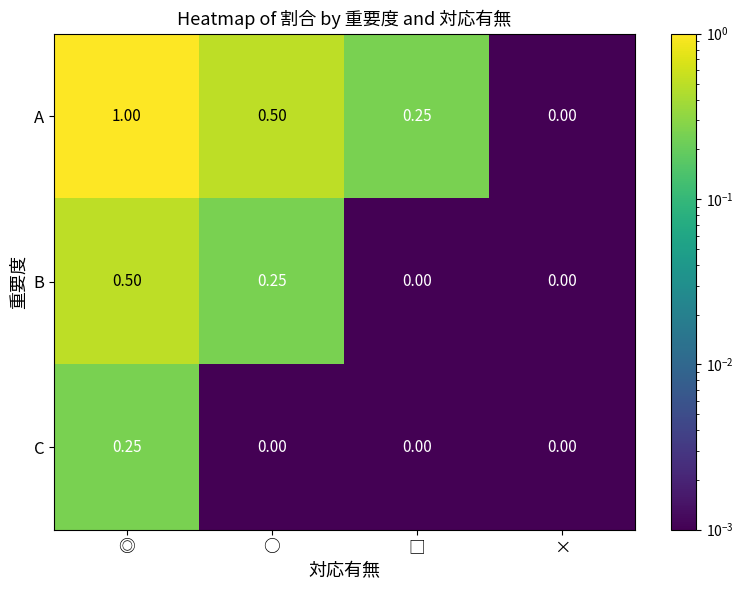

List the series in order of their peak value, lowest first.

C, B, A